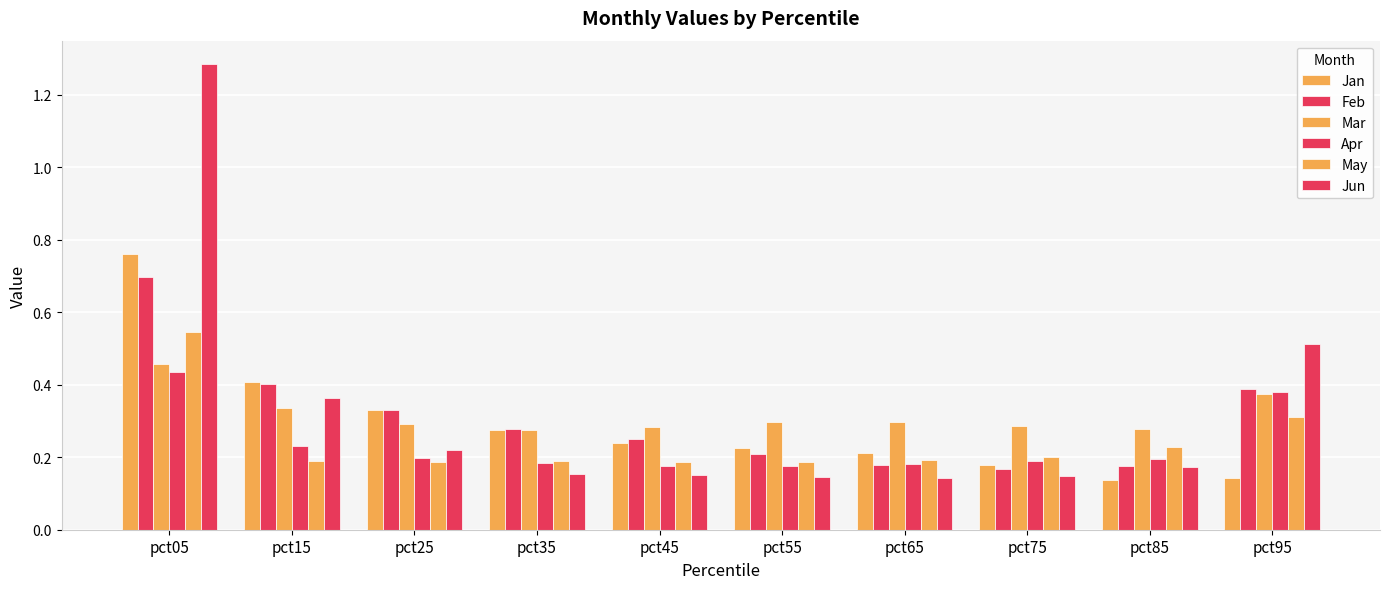

At how many categories does at least one series exceed 0?

10